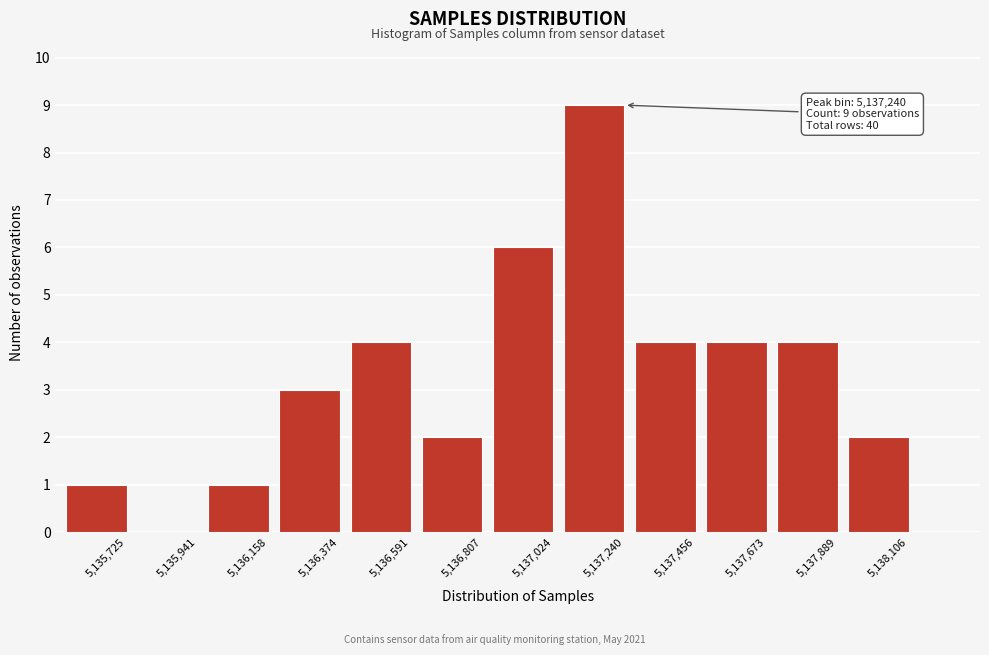

Reading right to left, what are all the values shown in this chart?

5,138,106=2	5,137,889=4	5,137,673=4	5,137,456=4	5,137,240=9	5,137,024=6	5,136,807=2	5,136,591=4	5,136,374=3	5,136,158=1	5,135,941=0	5,135,725=1